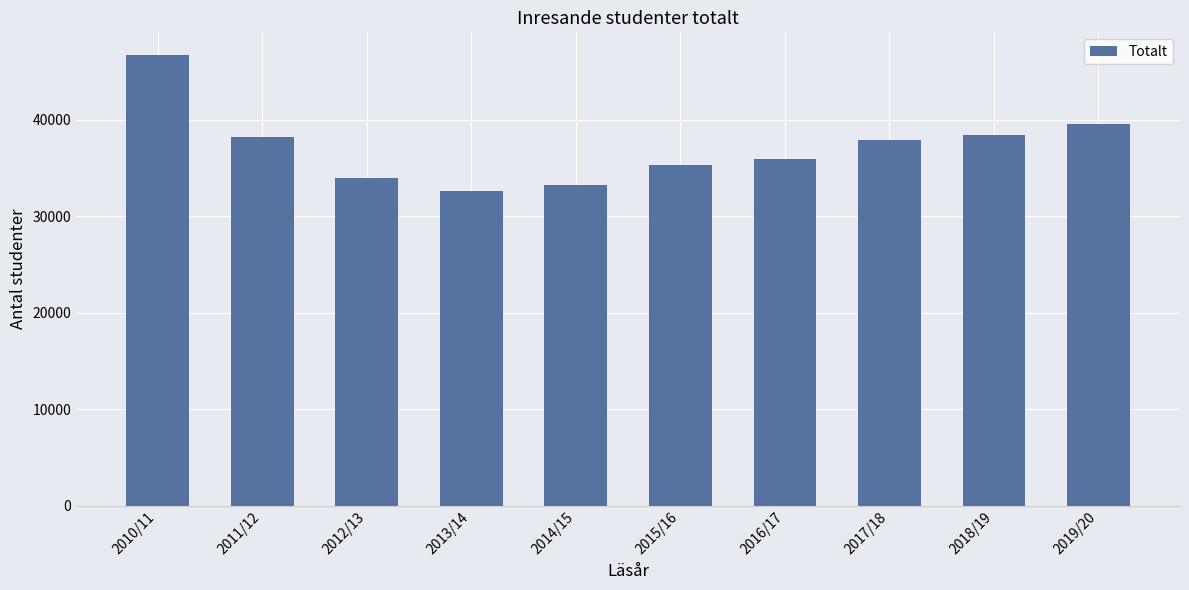

Approximately how many times larger is the value at 2011/12 compared to 2017/18?

1.0